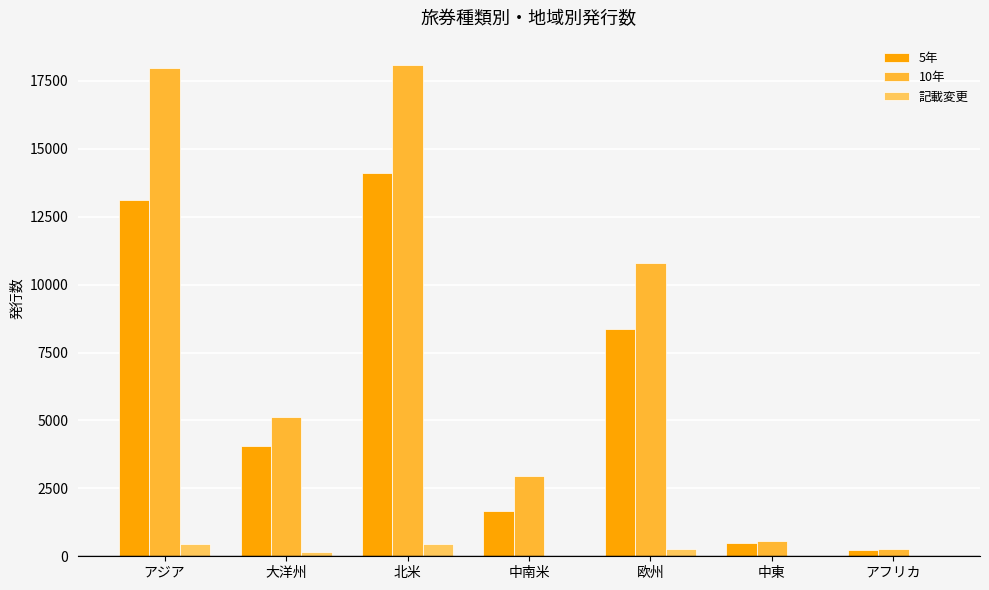

Is it true that 10年 equals 2962 at 中南米?

True